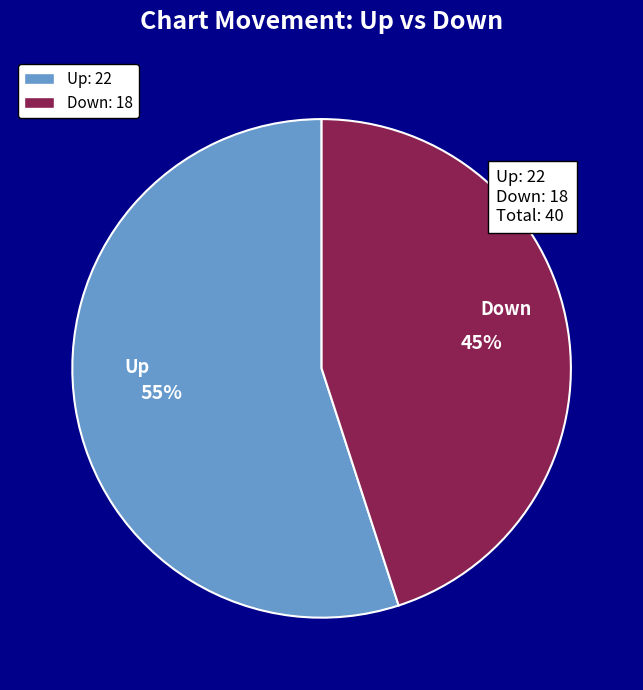

The Up slice represents 68% of the pie. True or false?

False